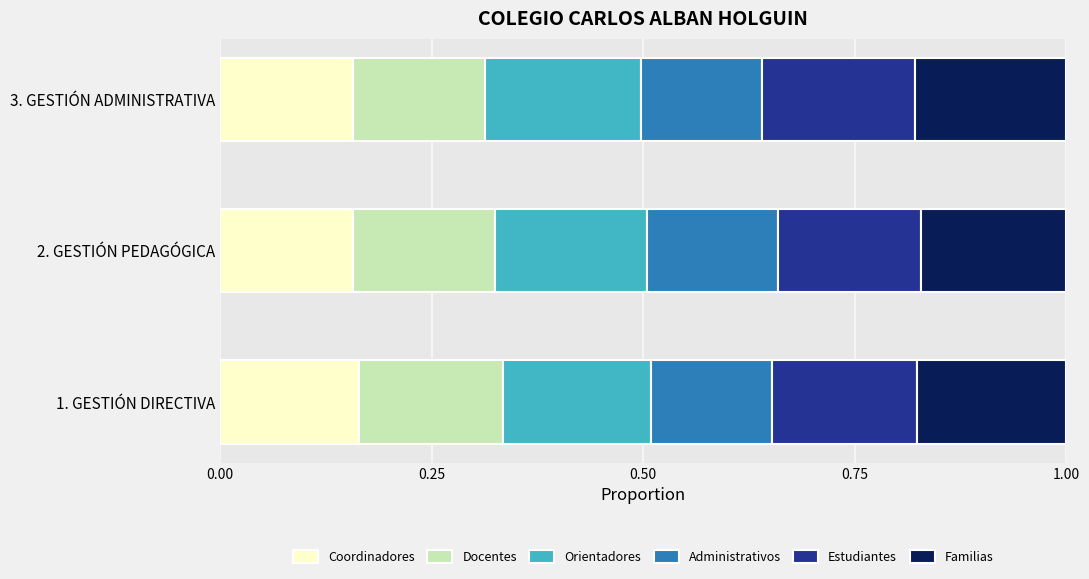

What is the total value across all series at 3. GESTIÓN ADMINISTRATIVA?

1.0